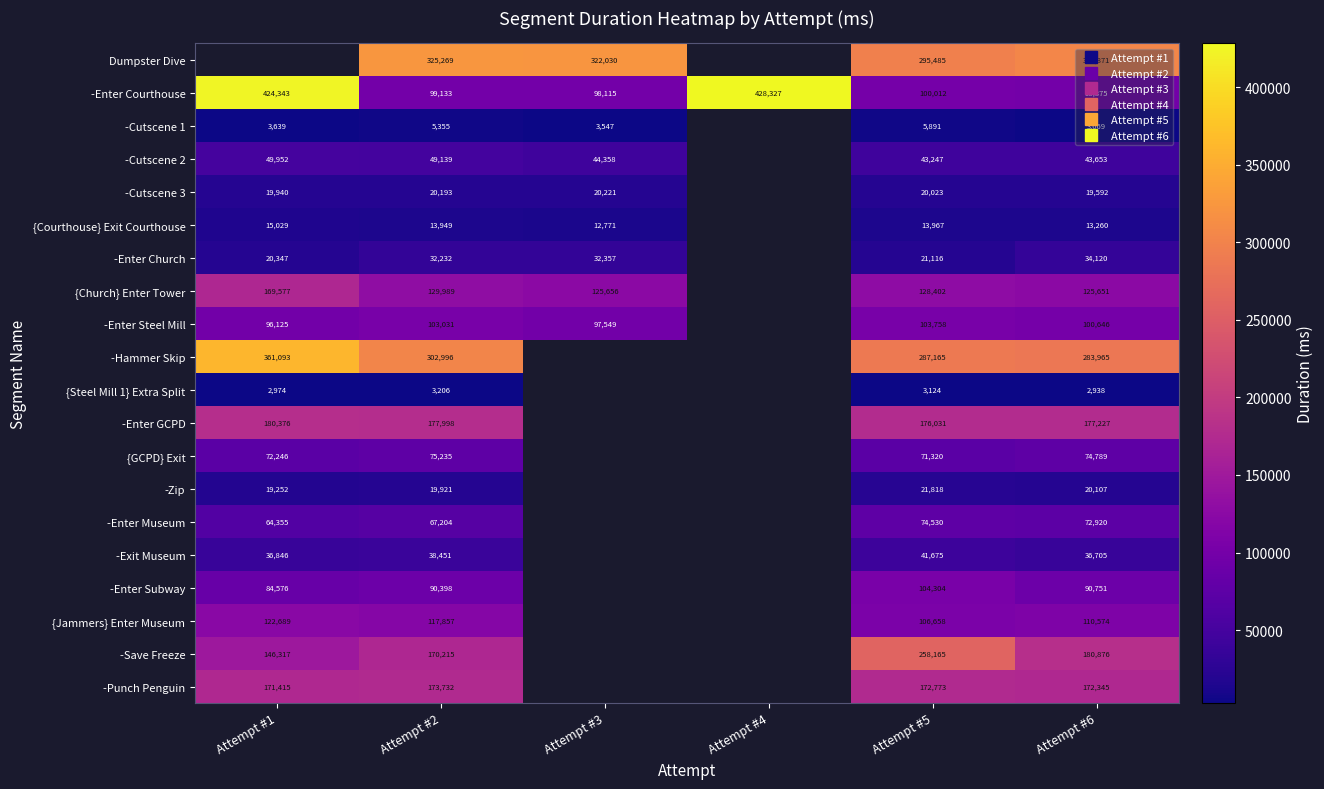

The value of {GCPD} Exit at Attempt #5 is 24983.2. True or false?

False